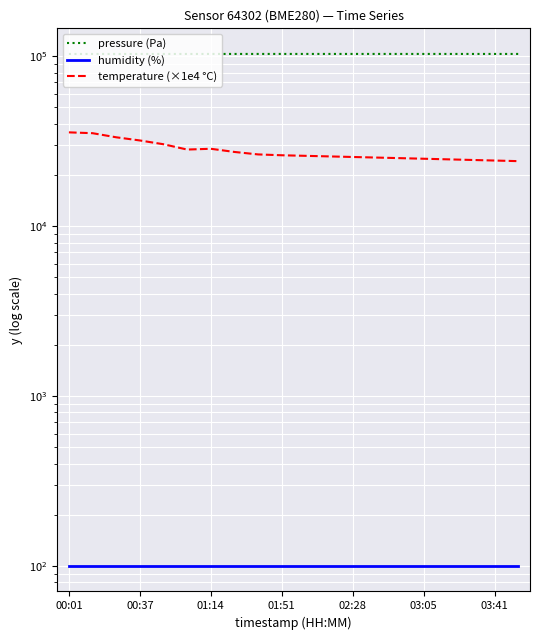

What is the spread (max minus min) of values at 17?

102940.0